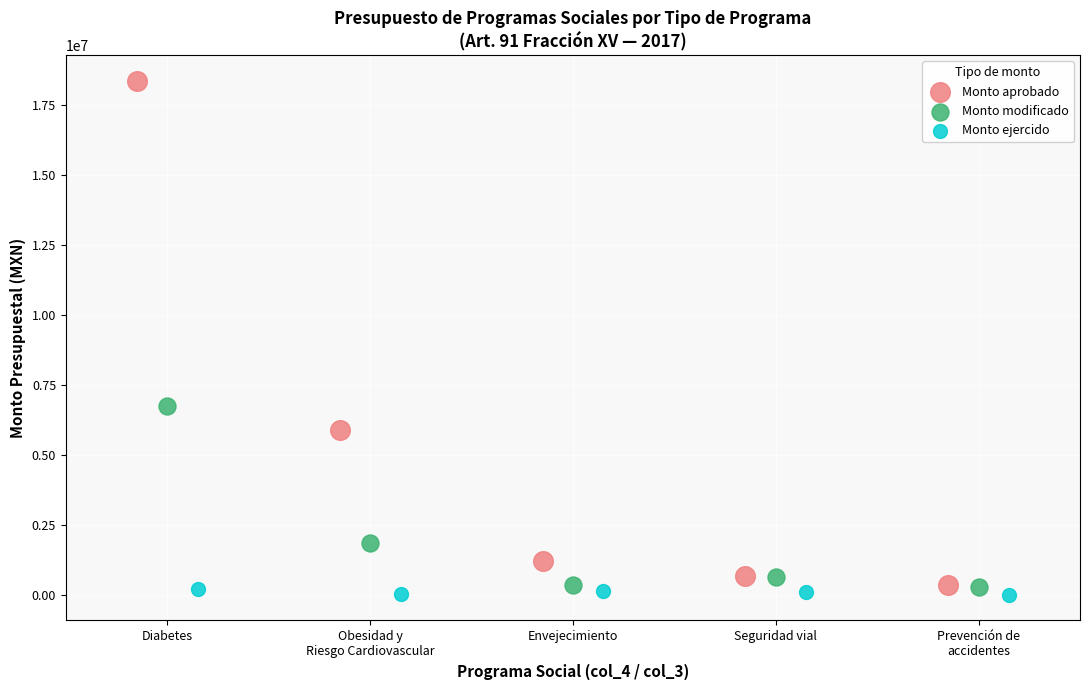

Which series contains the highest Y value?

Monto aprobado